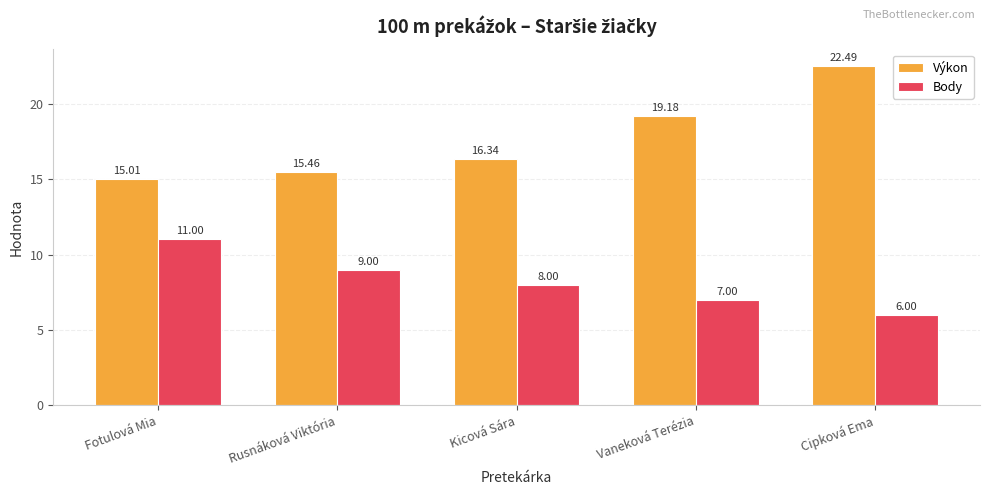

What is the highest value of the Body series?

11.0